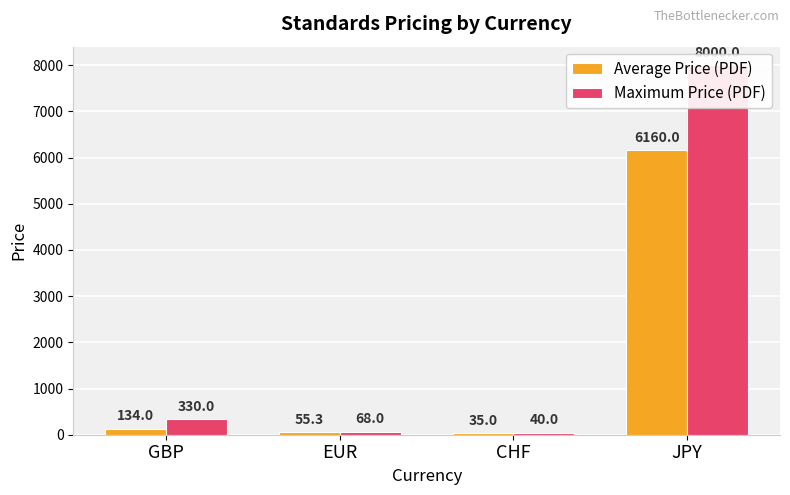

Is the value of Average Price (PDF) at GBP greater than the value of Maximum Price (PDF) at JPY?

No